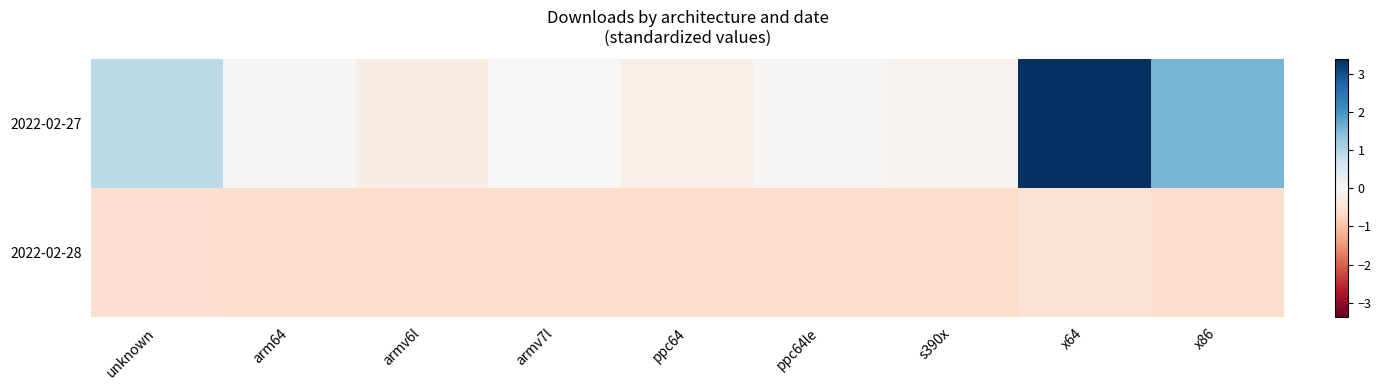

At how many categories does at least one series exceed 0?

5